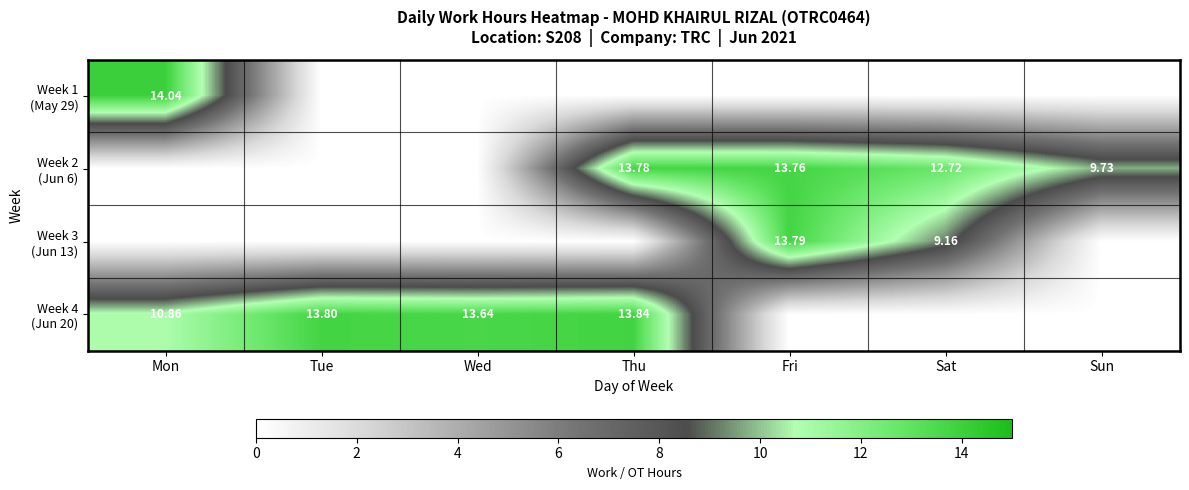

What is the difference between the maximum and minimum values in the Week 2 (Jun 6) series?

13.8